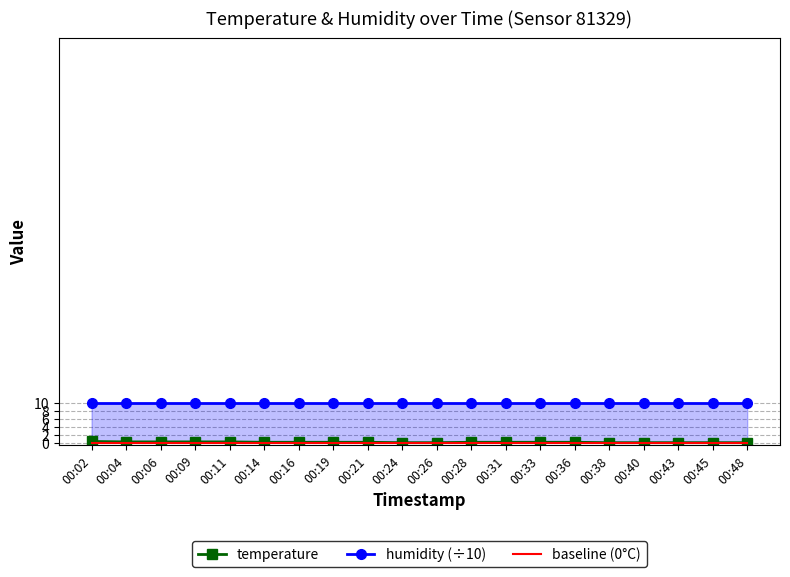

Rank the series at 00:26 from lowest to highest value.

temperature, baseline (0°C), humidity (÷10)